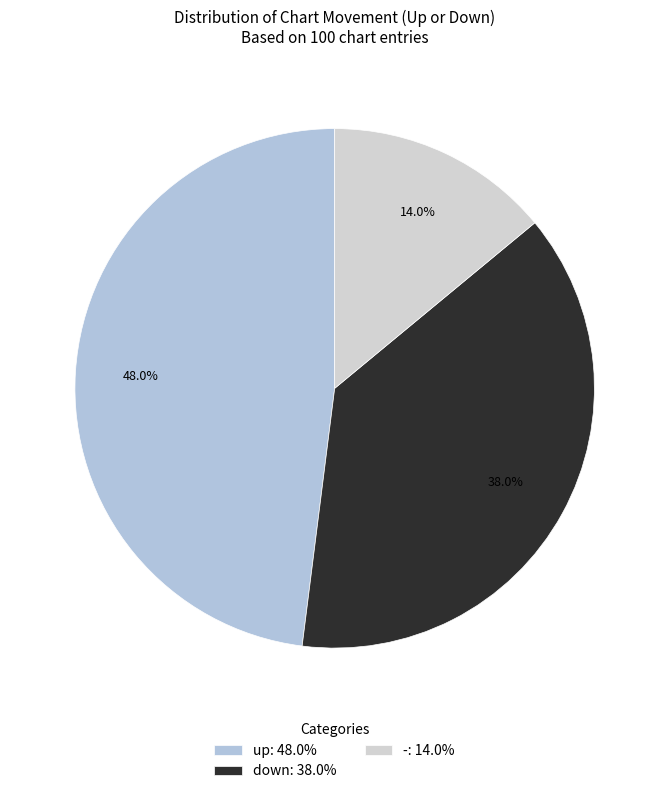

What percentage is the up slice, to the nearest percent?

48%